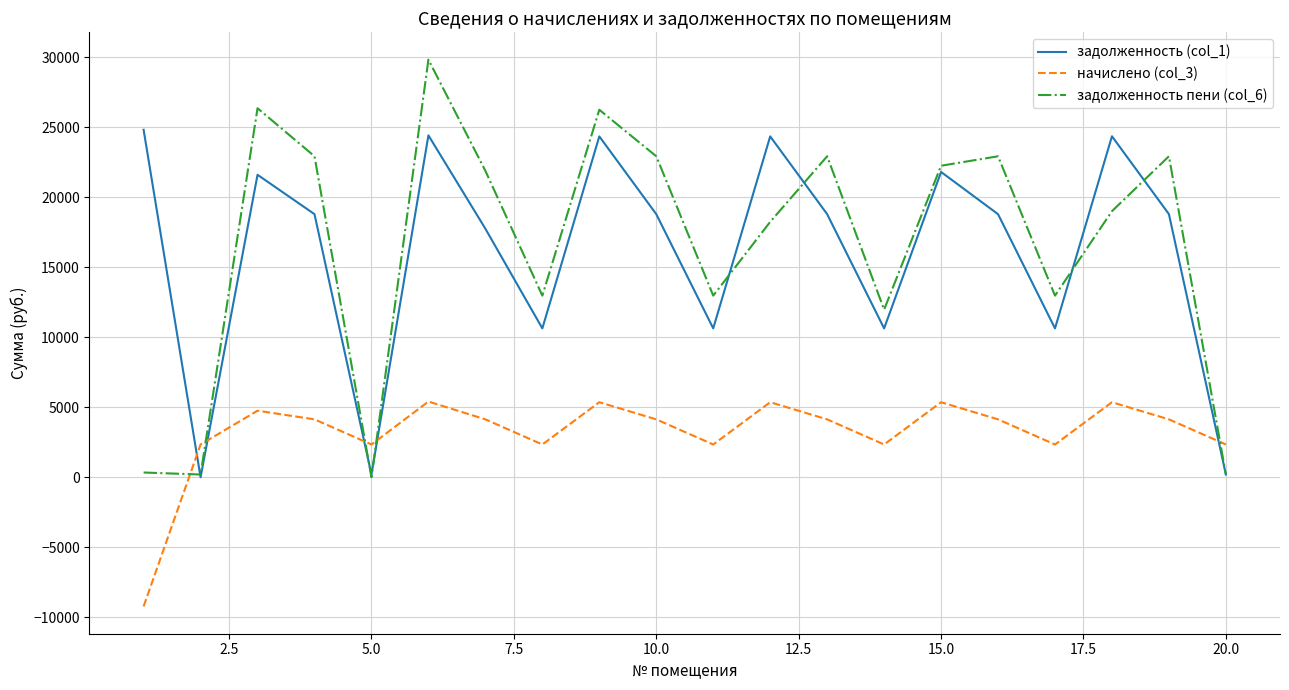

Rank the series by their maximum value, from highest to lowest.

задолженность пени (col_6), задолженность (col_1), начислено (col_3)